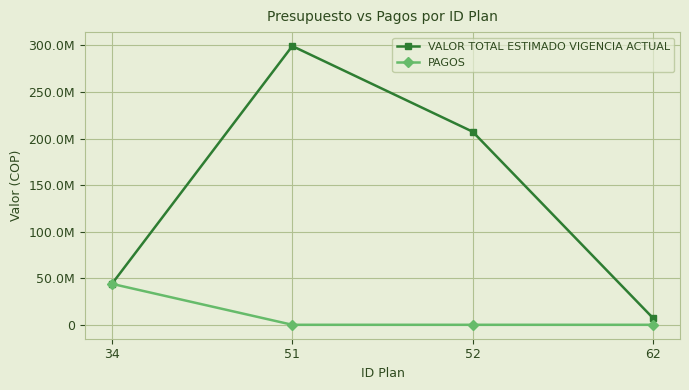

What are all the series names shown in the legend?

VALOR TOTAL ESTIMADO VIGENCIA ACTUAL, PAGOS